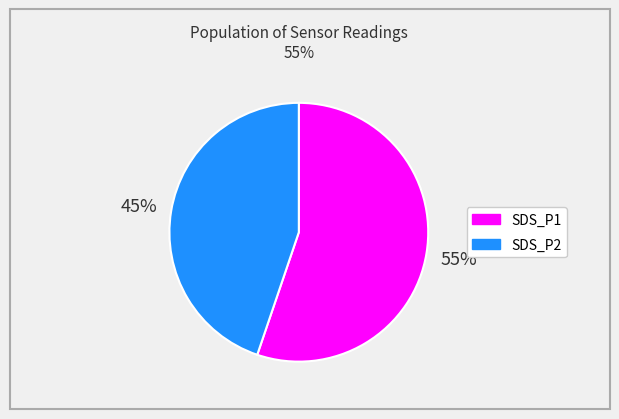

The SDS_P1 slice represents 47% of the pie. True or false?

False